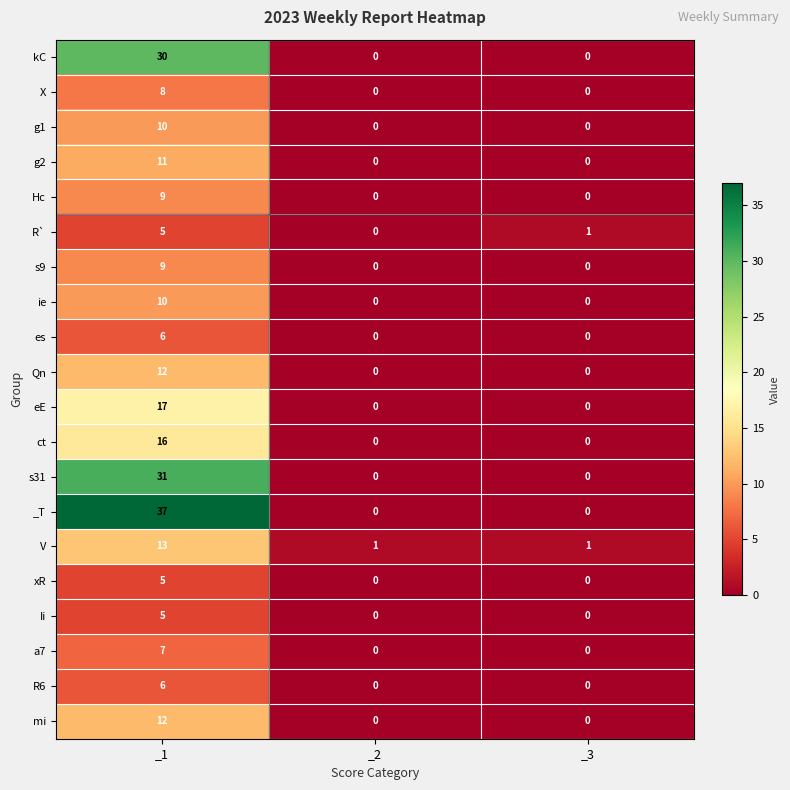

What is the total value across all series at _1?

259